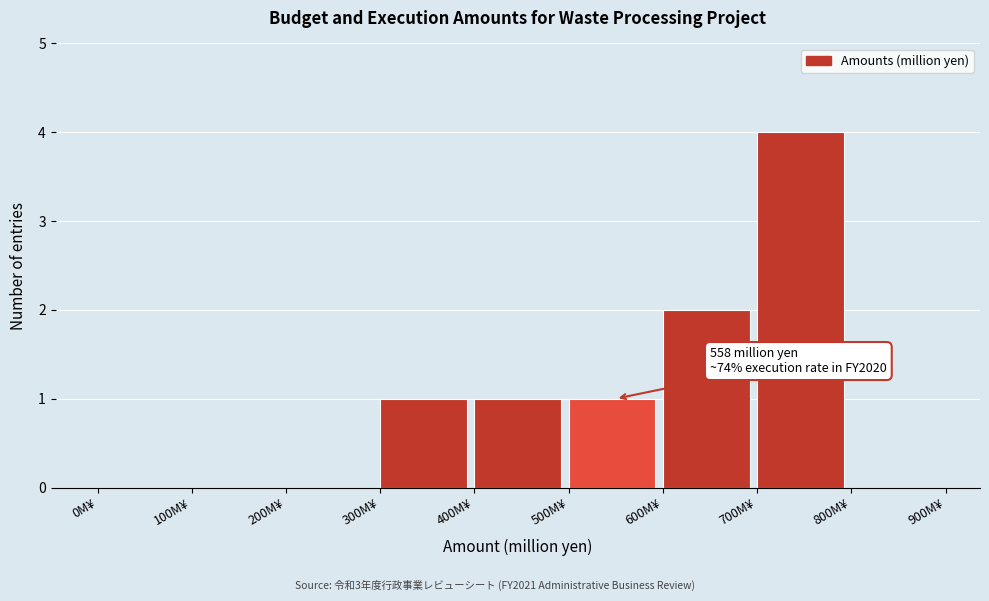

Which range on the x-axis has the tallest bar?

700 to 800